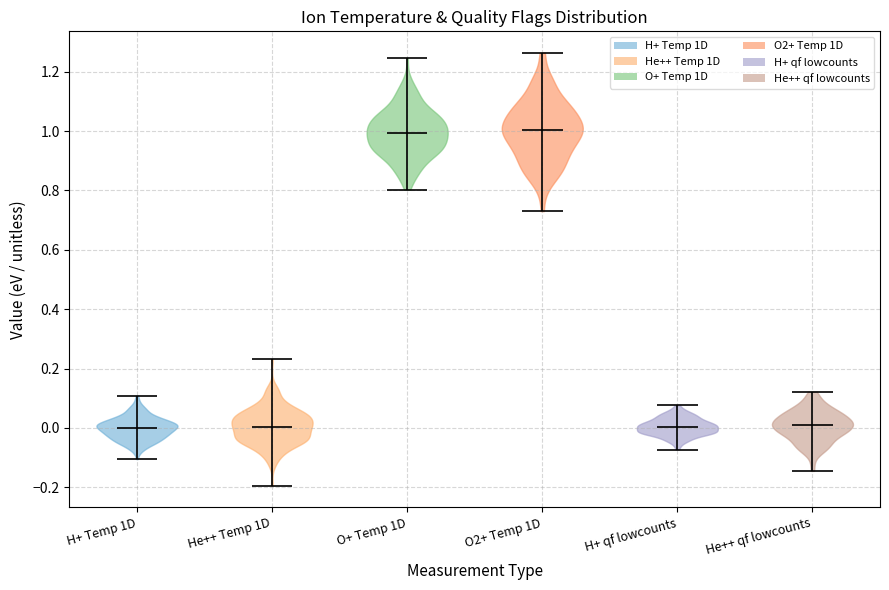

Where does the median line of the violin for H+ Temp 1D sit on the y-axis? The values are not printed on the chart, so give them approximately, as read against the axis.

0.00